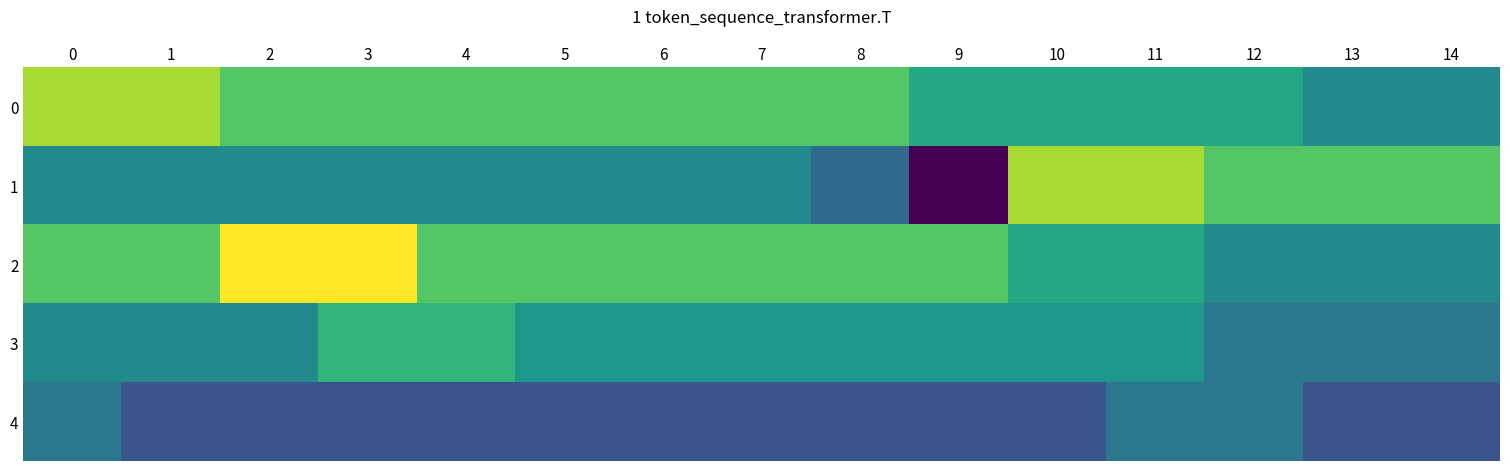

Which has a higher value, 7 or 3?

7